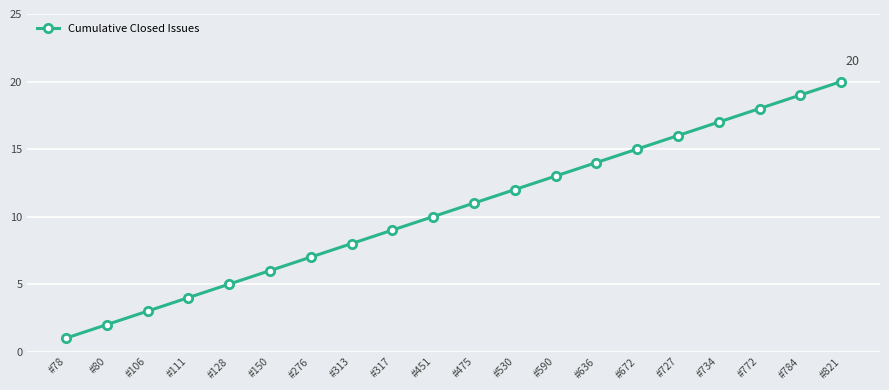

What is the change in value from #772 to #784?

+1